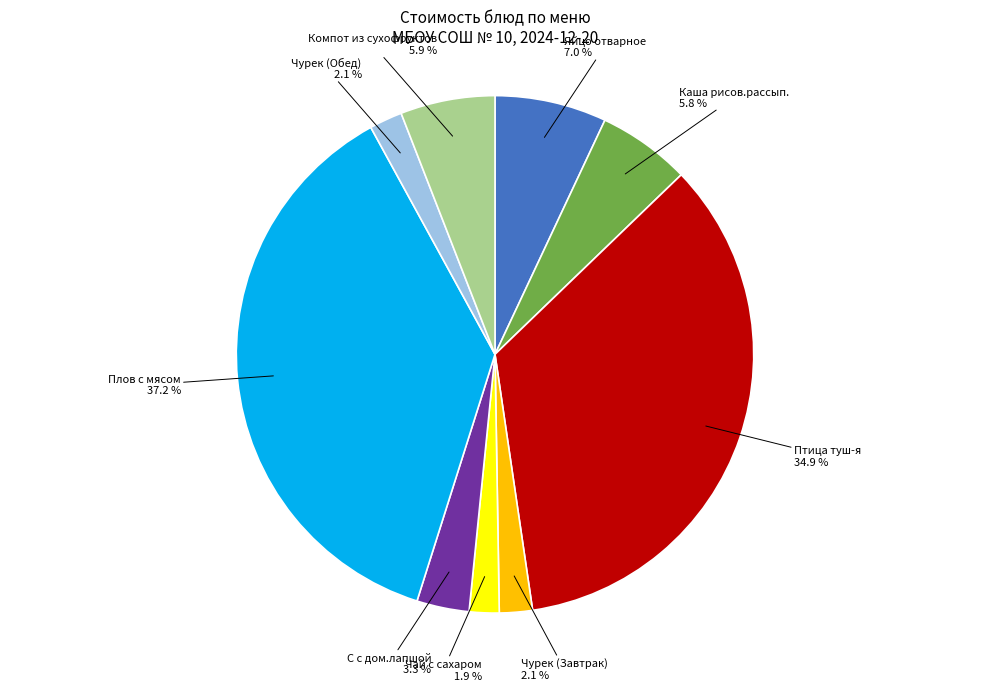

How many slices are in this pie chart?

9